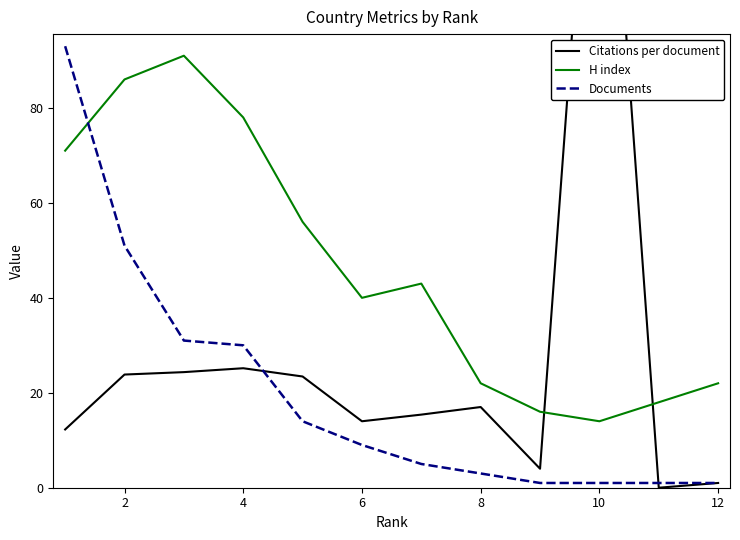

Which series has the largest total across all categories?

H index